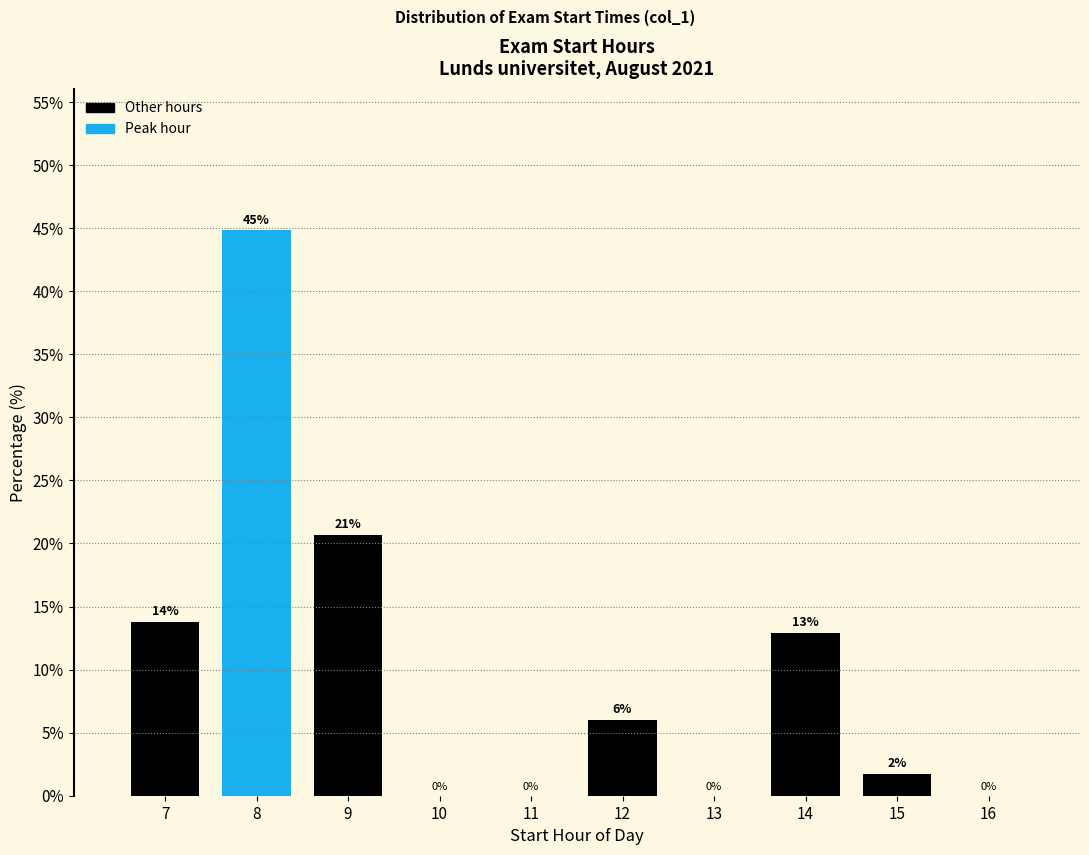

What is the change in value from 10 to 12?

+6.0